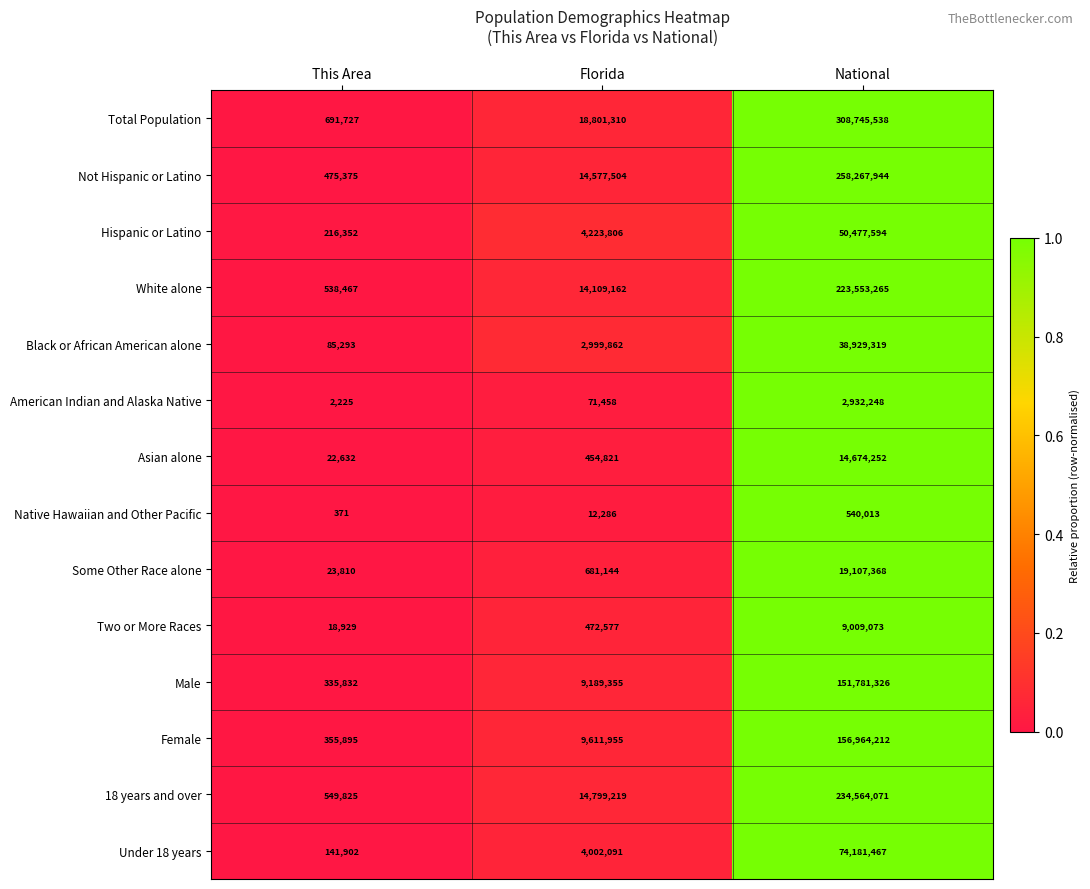

What is the total value across all series at Florida?

94006550